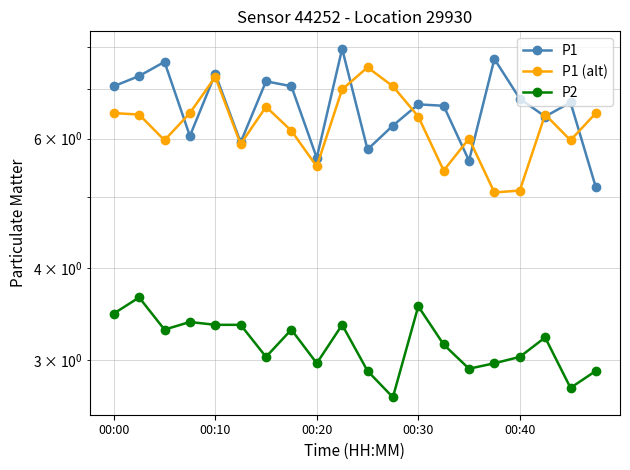

At which category does the chart reach its minimum across all series?

11